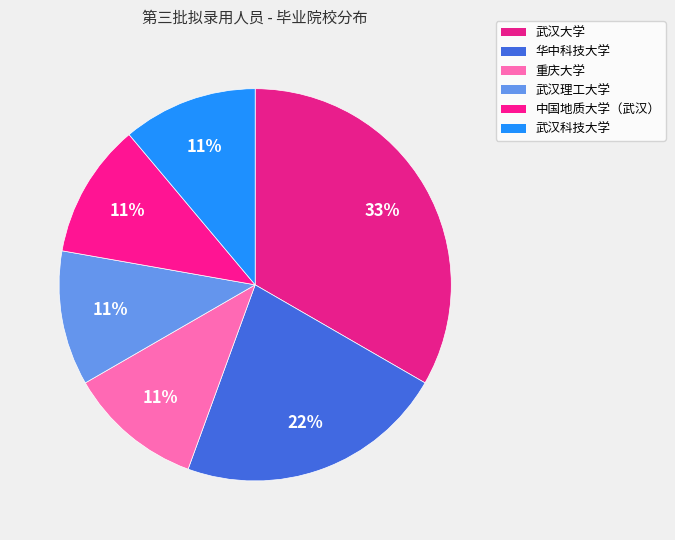

To the nearest percent, what is the difference between the largest and smallest slice percentages?

22%